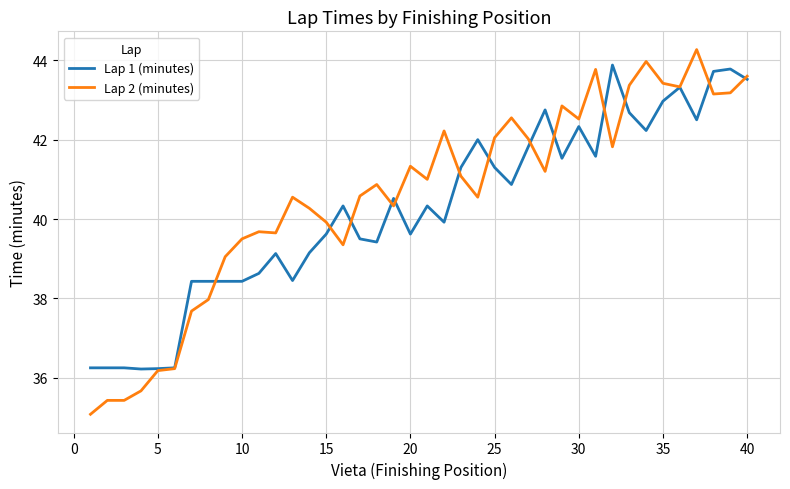

How many values in the Lap 2 (minutes) series are below 41?

20